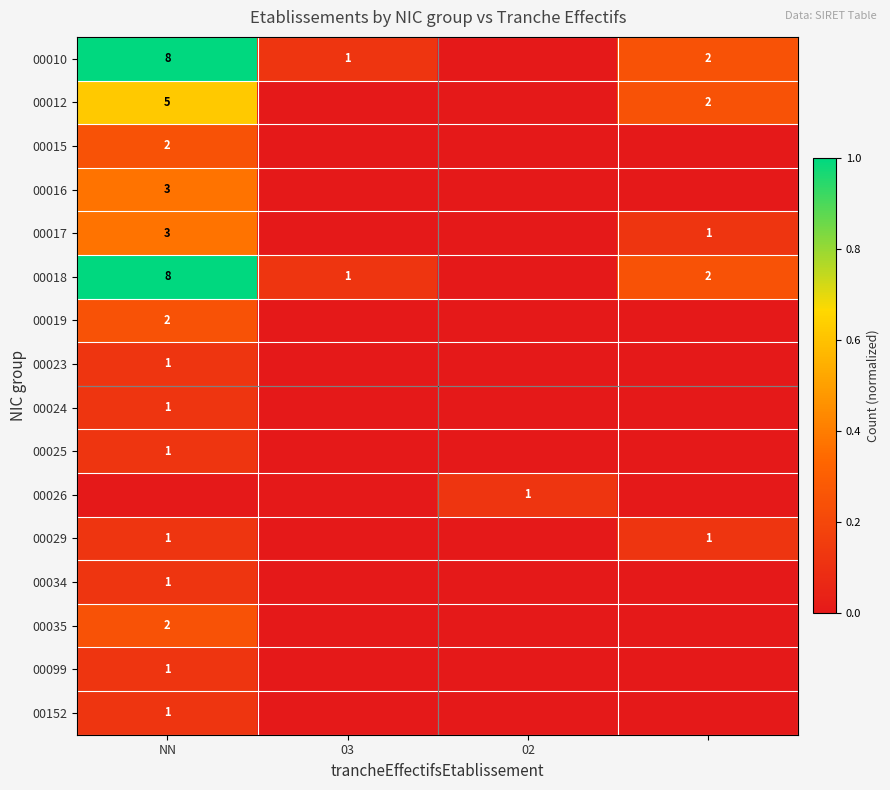

True or false: 00029 has a value of 1 at NN.

True